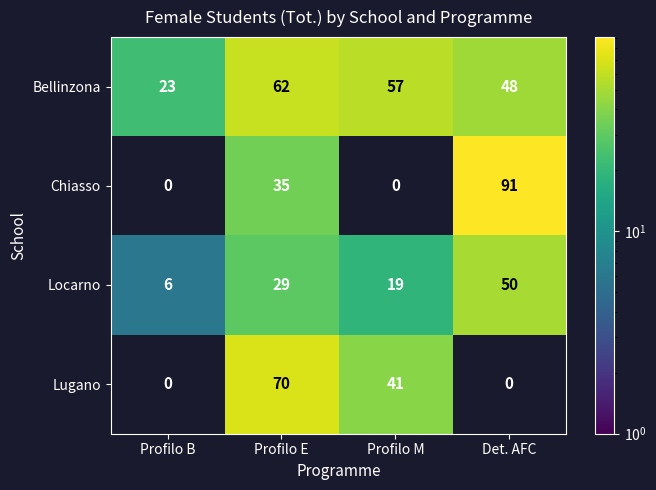

Rank the series at Profilo E from lowest to highest value.

Locarno, Chiasso, Bellinzona, Lugano